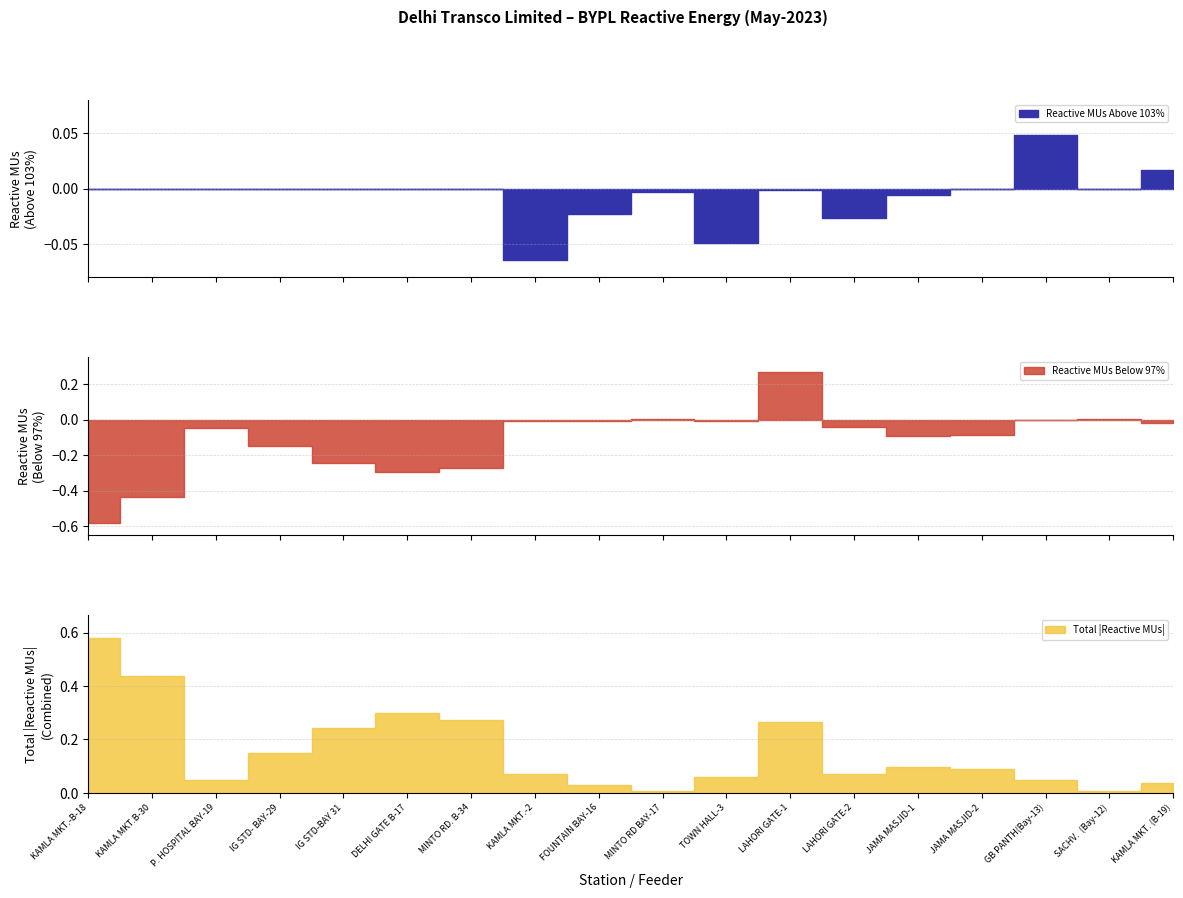

How many data points in reactive_mus_below are less than 0?

15